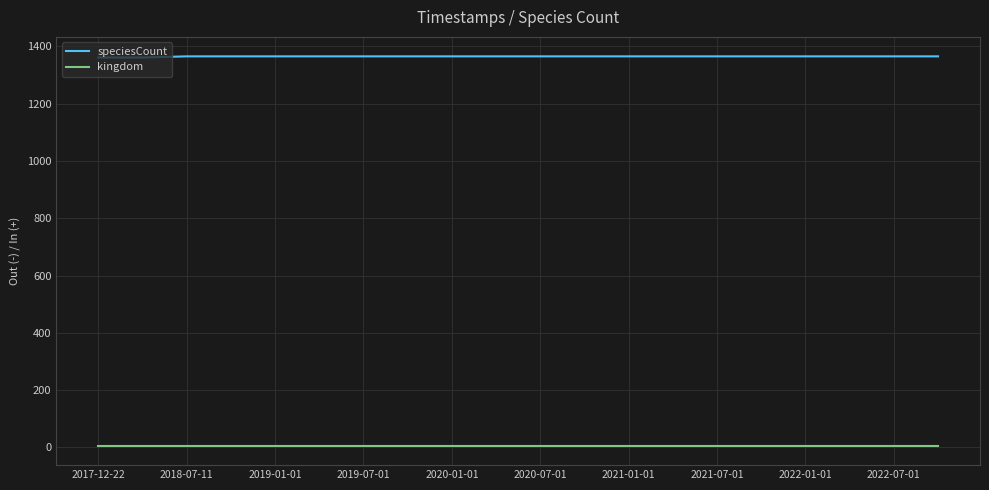

What is the maximum value shown in the chart?

1365